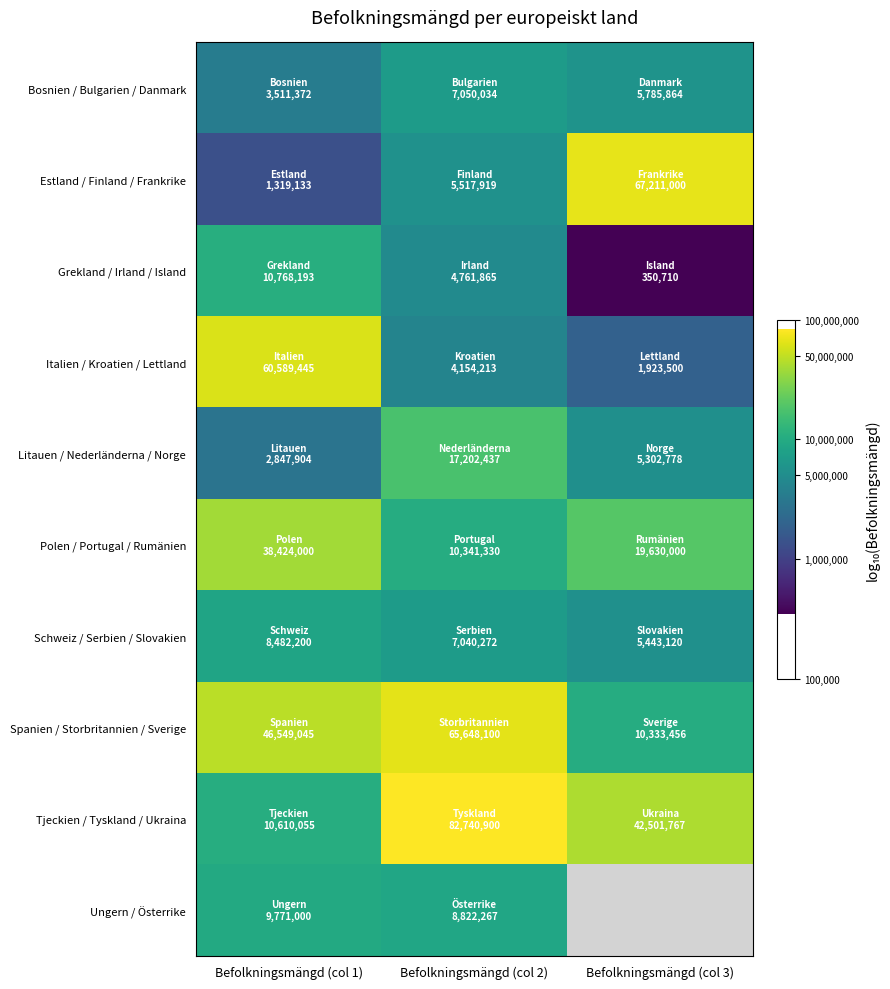

At how many categories does at least one series exceed 6?

3